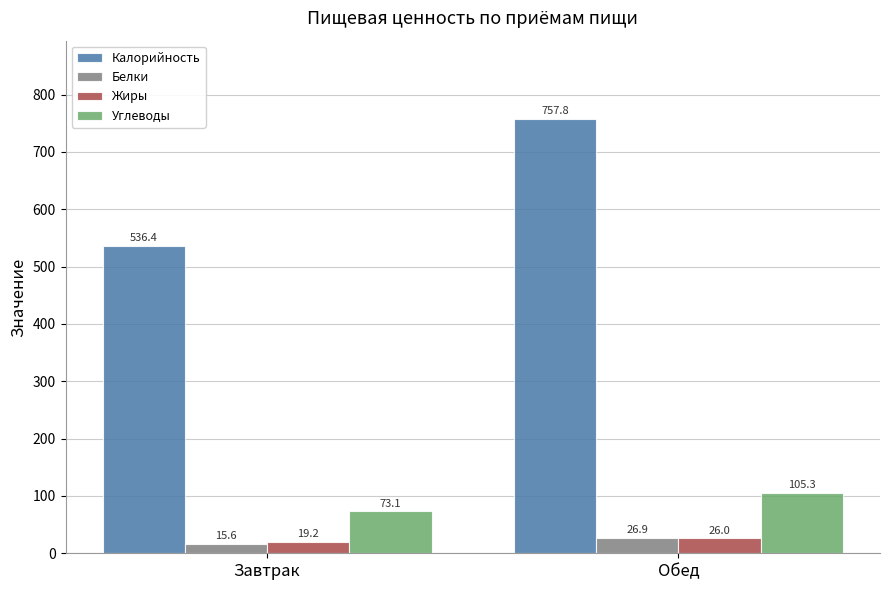

How many bars are there in total?

8